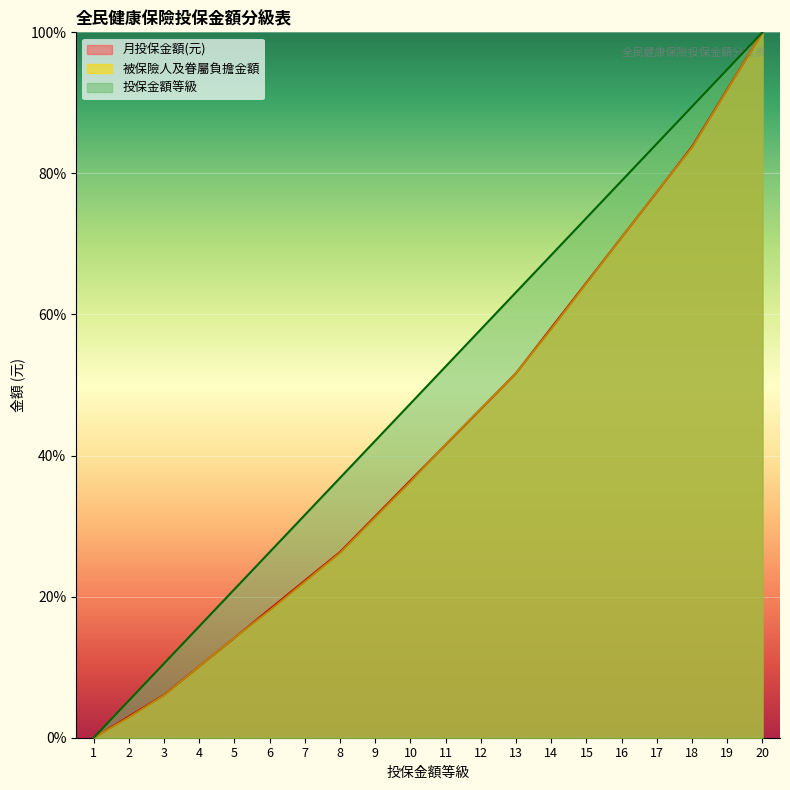

Reading left to right, what are all the values shown in this chart?

月投保金額(元): 0.0	3.0	6.1	10.1	14.2	18.2	22.3	26.3	31.4	36.5	41.5	46.6	51.7	58.1	64.5	70.9	77.4	83.8	91.9	100.0
被保險人及眷屬負擔金額: 0.0	2.9	6.0	10.1	14.2	18.0	22.1	26.2	31.2	36.3	41.6	46.6	51.7	57.9	64.4	70.9	77.4	83.7	91.8	100.0
投保金額等級: 0.0	5.3	10.5	15.8	21.1	26.3	31.6	36.8	42.1	47.4	52.6	57.9	63.2	68.4	73.7	78.9	84.2	89.5	94.7	100.0